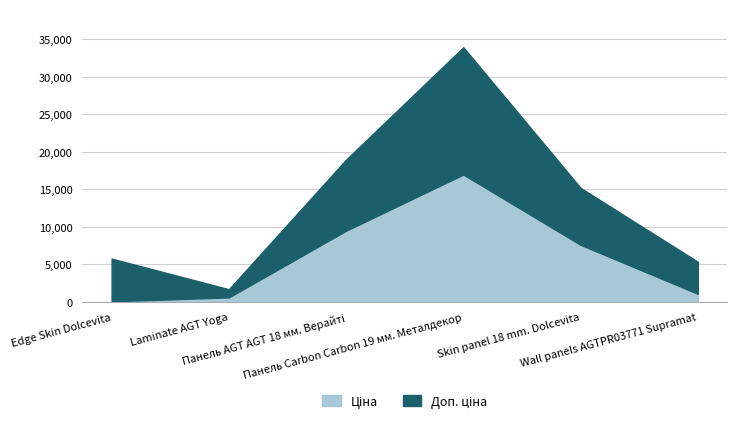

What is the value of the Ціна point at the 2nd from the left?

589.9